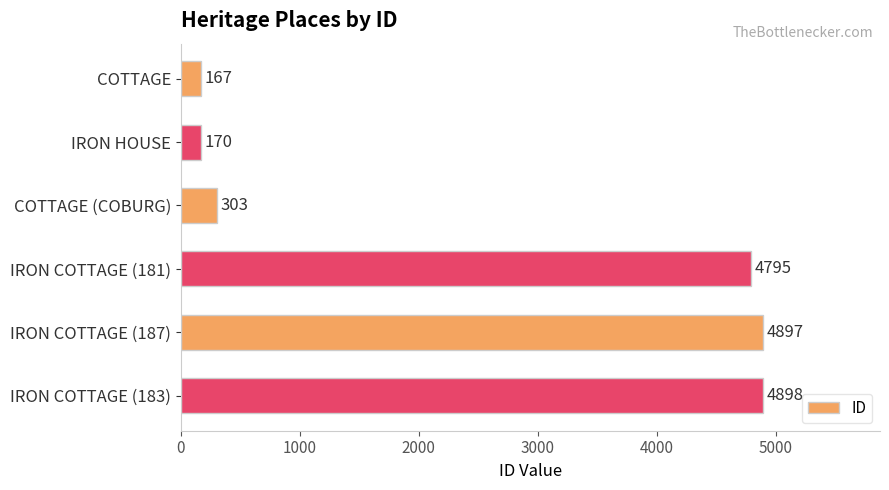

List the labels in order of value, smallest first.

COTTAGE, IRON HOUSE, COTTAGE (COBURG), IRON COTTAGE (181), IRON COTTAGE (187), IRON COTTAGE (183)